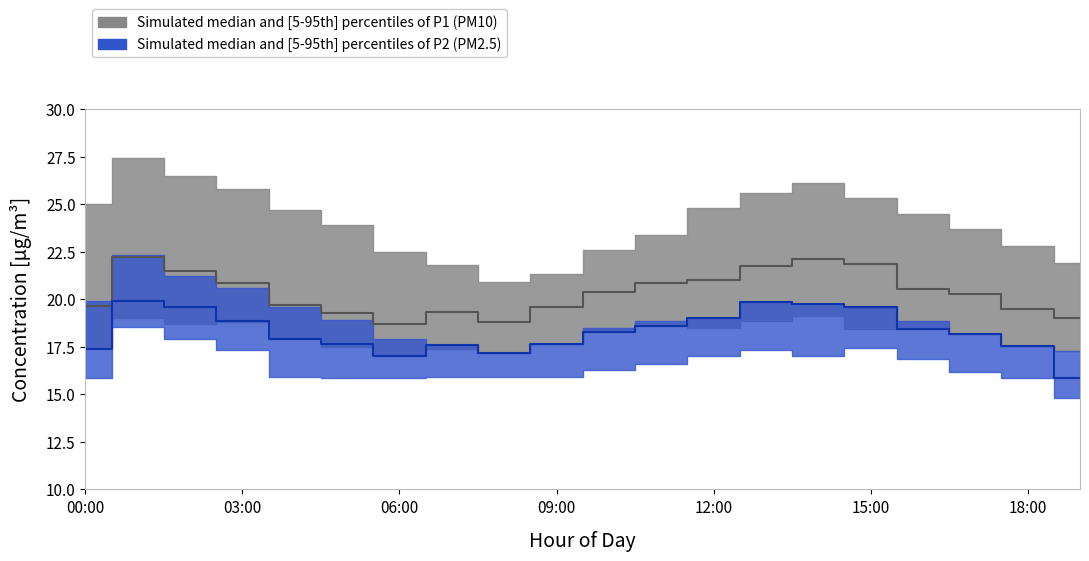

What is the minimum value for P2_upper?

17.2